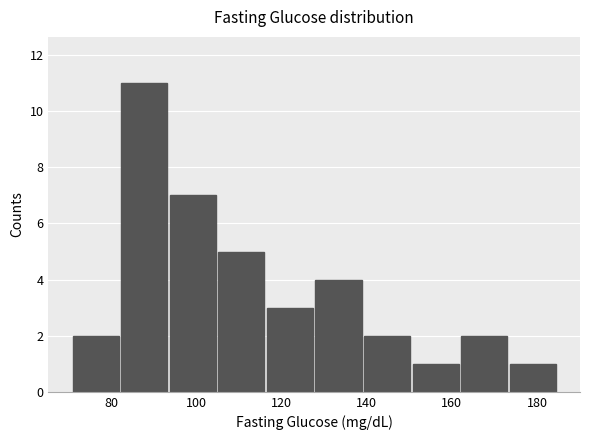

Reading left to right, transcribe this chart: for each bar, give the range it covers on the x-axis and its height. Neither the bar edges nor the heights are printed on the chart, so give them approximately, as read against the axes.

71.0 to 82.4: 2
82.4 to 93.8: 11
93.8 to 105.2: 7
105.2 to 116.6: 5
116.6 to 128.0: 3
128.0 to 139.4: 4
139.4 to 150.8: 2
150.8 to 162.2: 1
162.2 to 173.6: 2
173.6 to 185.0: 1